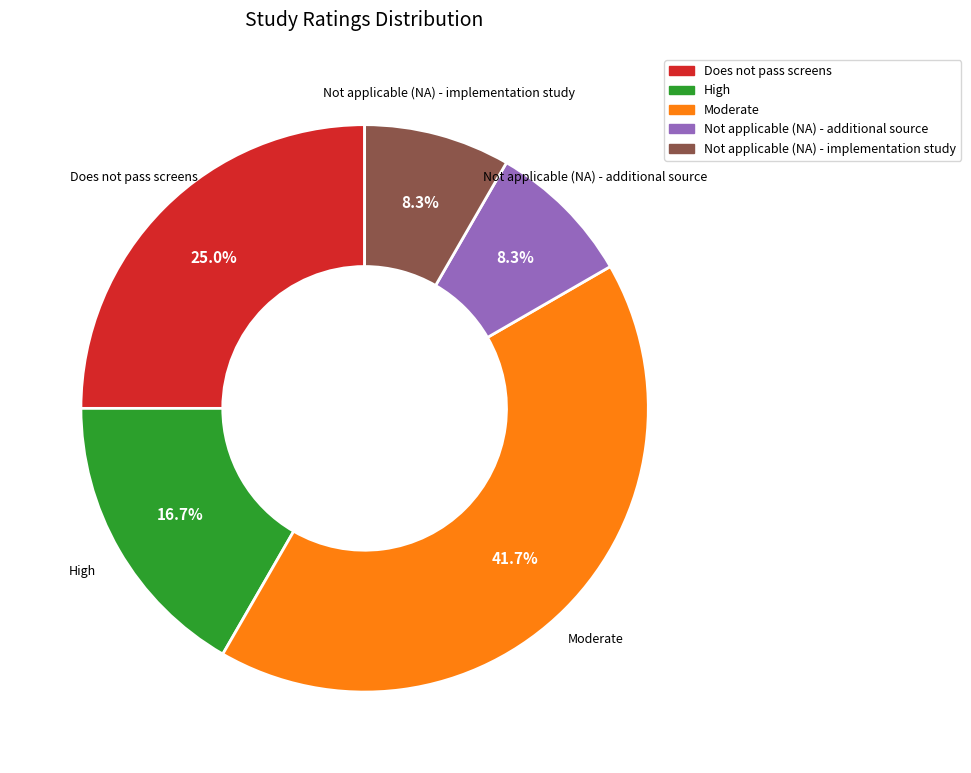

Is there a majority slice in this chart?

No